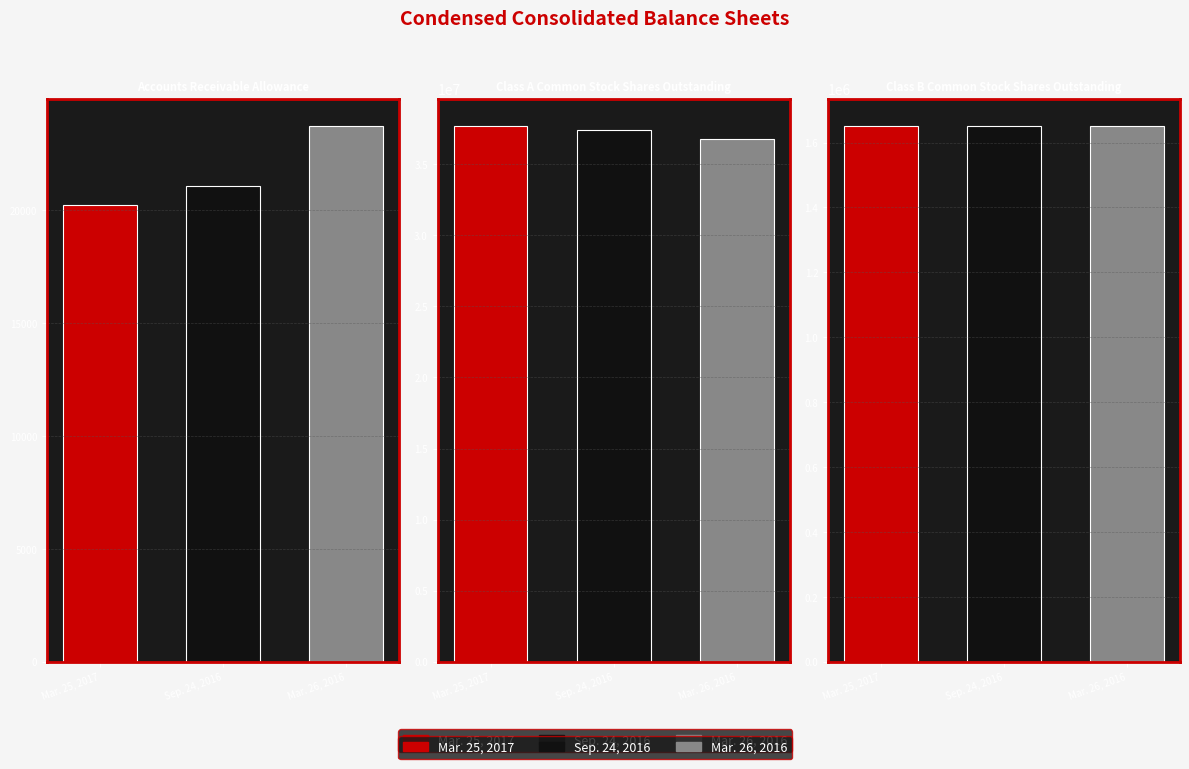

What is the value of the Mar. 25, 2017 bar at the 3rd from the left?

1652262